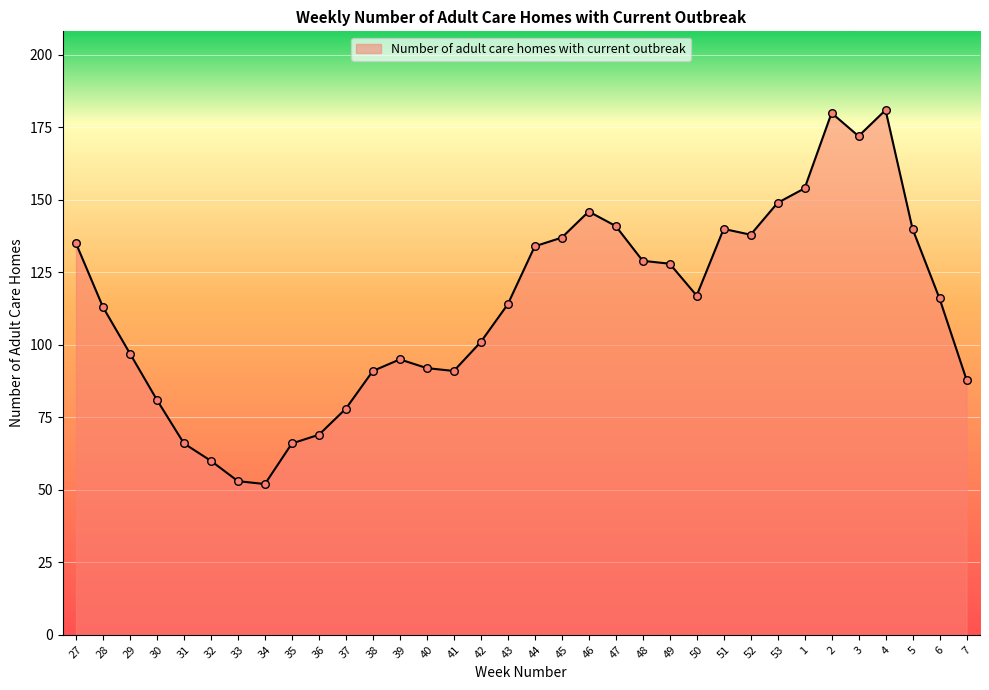

Which has a higher value, 53 or 33?

53